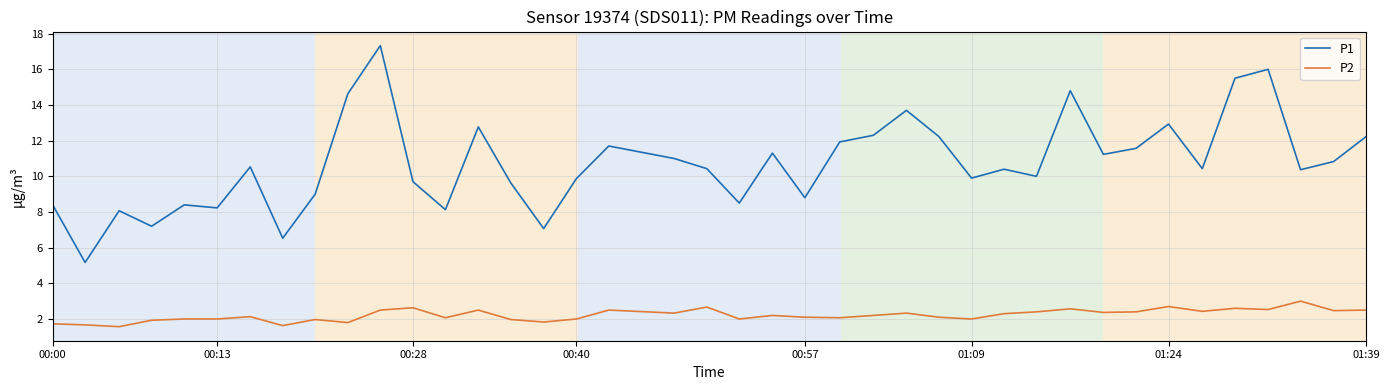

List the series in order of their overall mean, highest first.

P1, P2